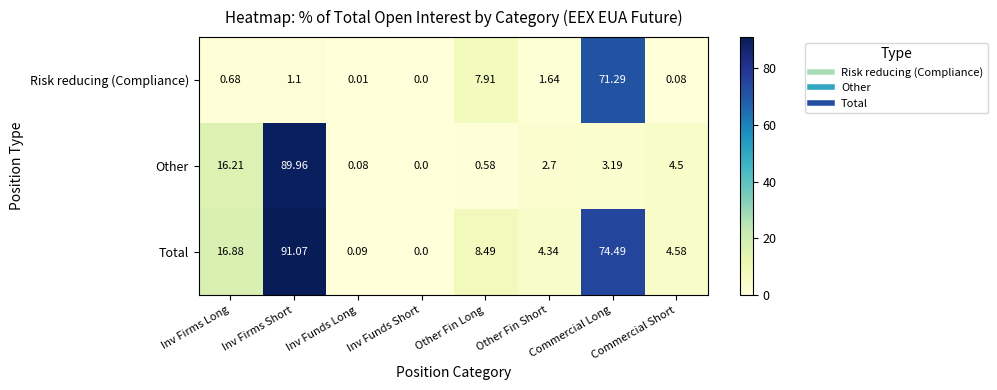

Which label corresponds to the largest value in the chart?

Inv Firms Short